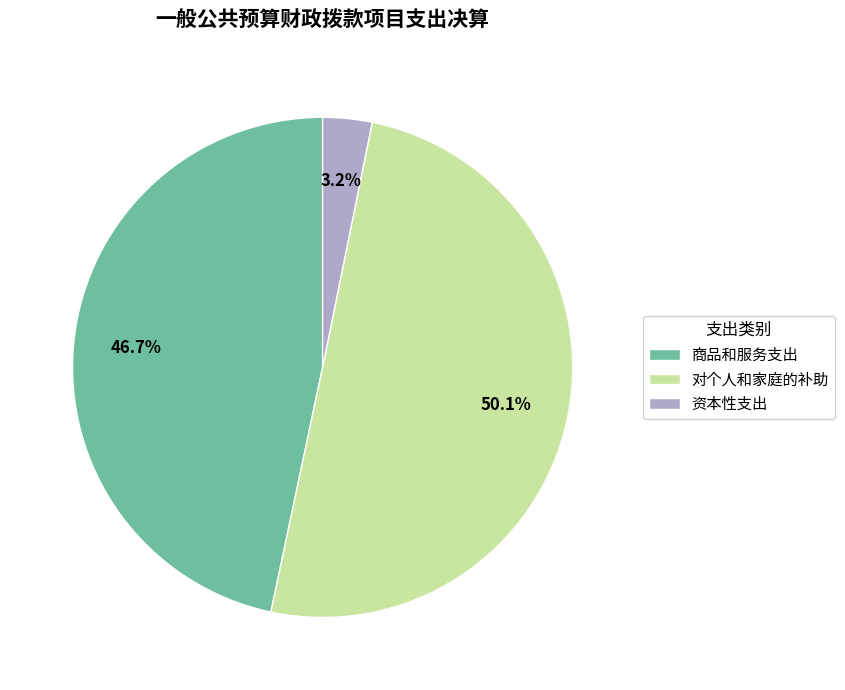

To the nearest percent, what is the combined percentage of 资本性支出 and 商品和服务支出?

50%